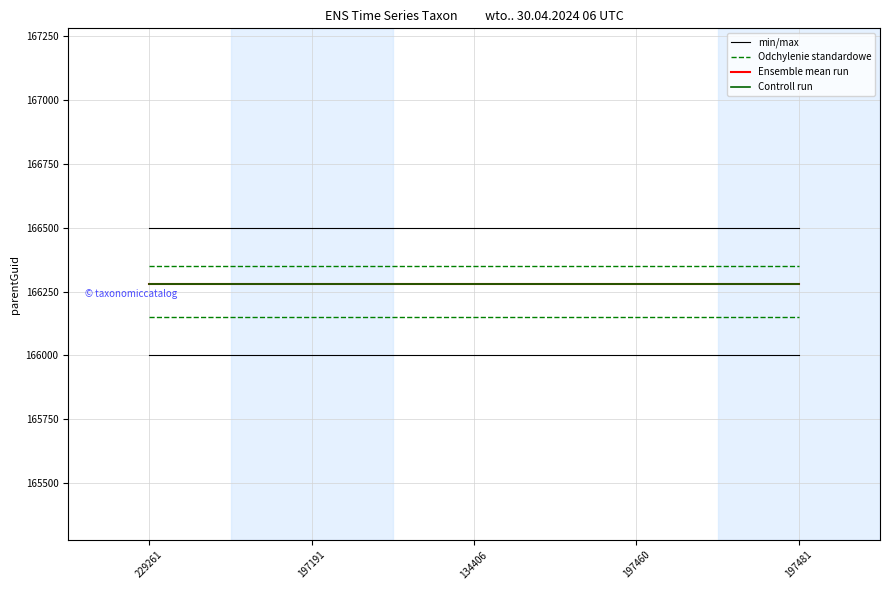

True or false: Ensemble mean run and Odchylenie standardowe cross at least once.

False